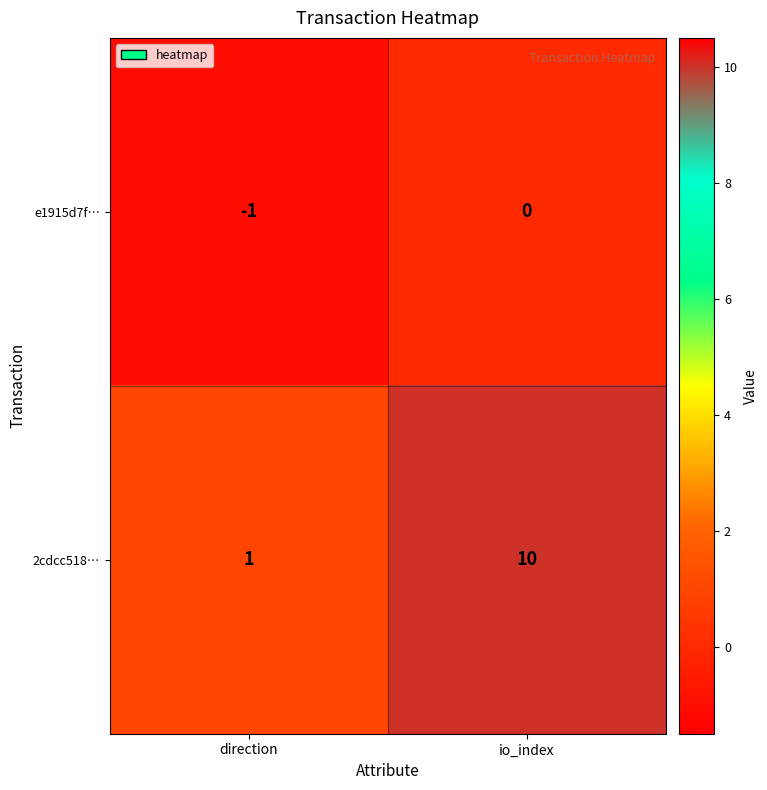

At which category is the sum across all series the highest?

io_index